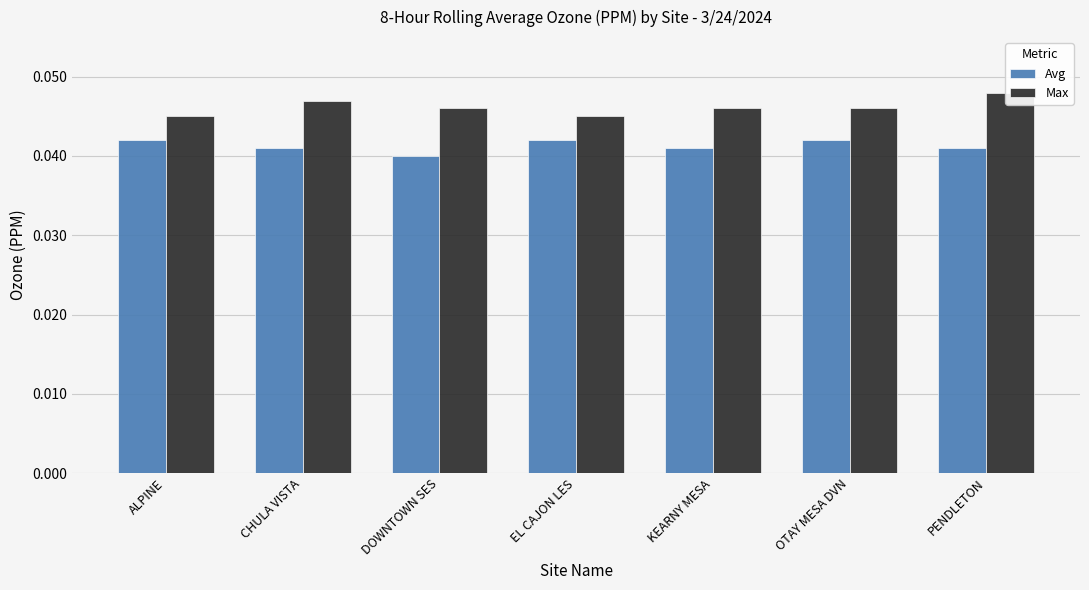

Is it true that Avg equals 0.1 at CHULA VISTA?

False